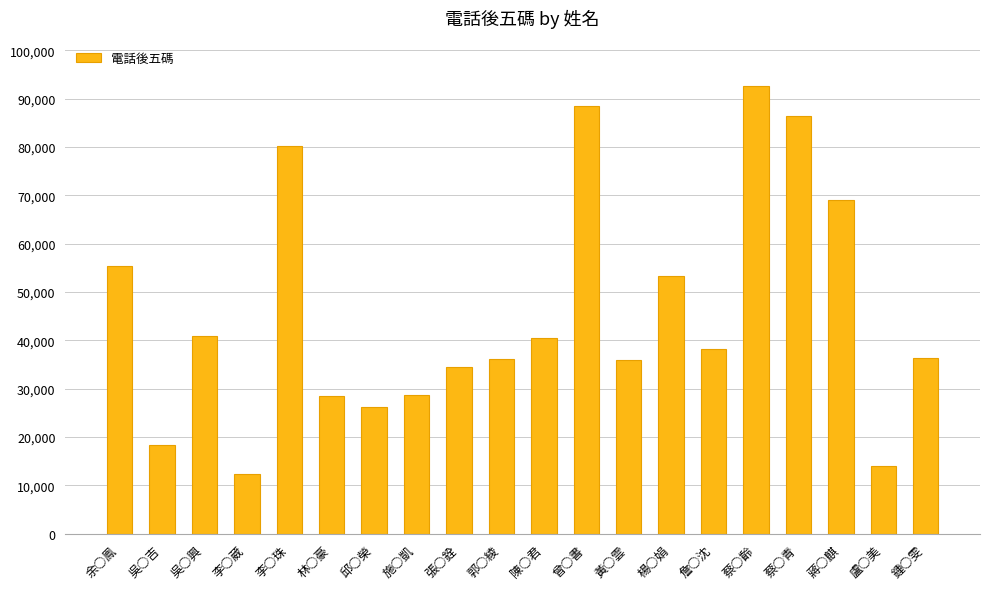

Where does the data first go above 38279?

余○鳯